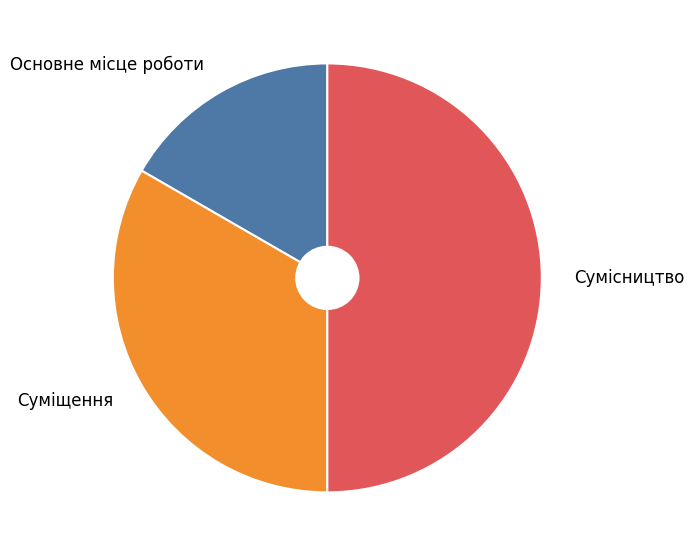

How many segments does this pie chart have?

3